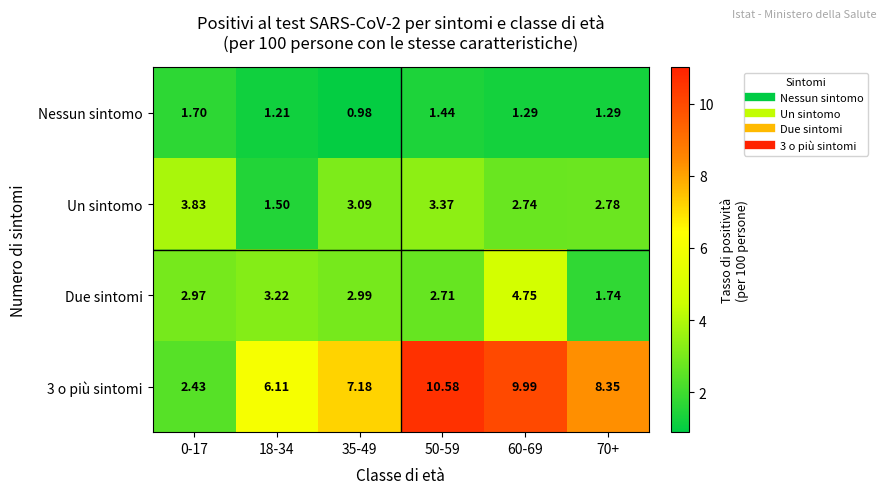

Is the value of Un sintomo at 50-59 greater than the value of 3 o più sintomi at 70+?

No